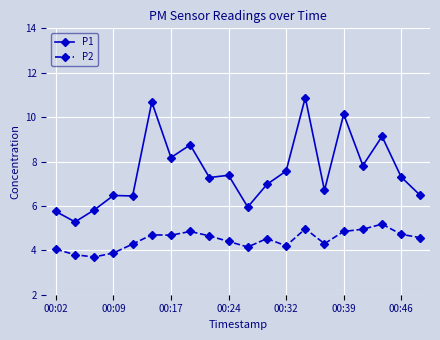

What is the greatest value displayed?

10.9